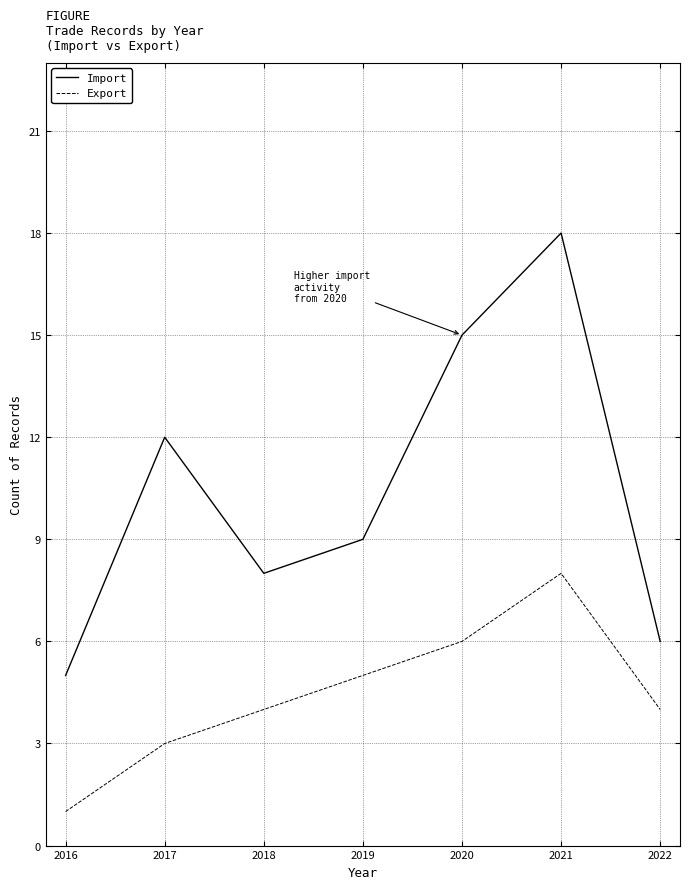

Does the chart display data point markers on the line(s)?

No